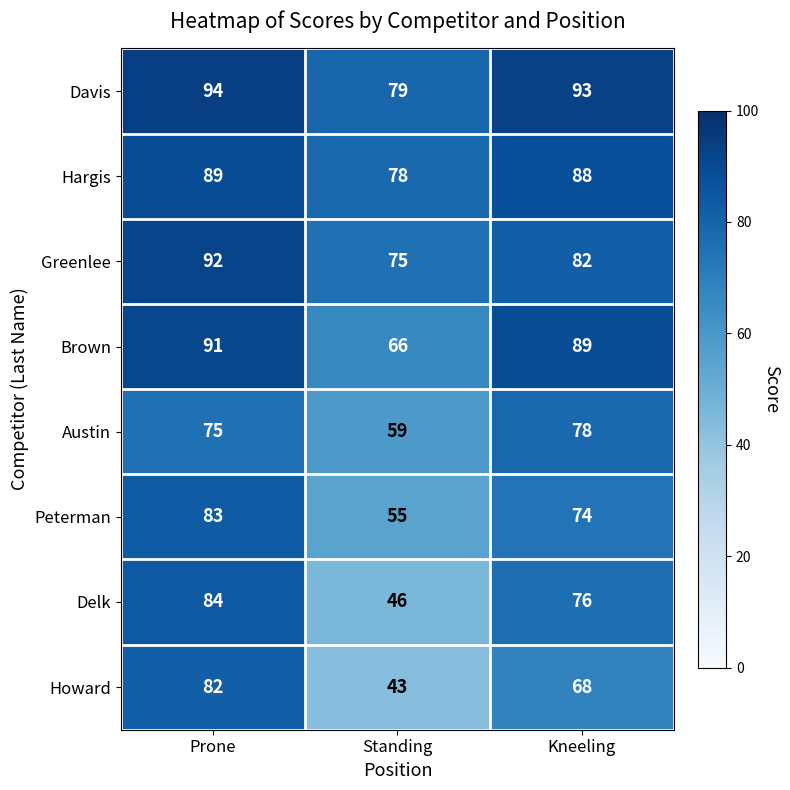

Reading right to left, what are all the values shown in this chart?

Davis: Kneeling=93	Standing=79	Prone=94
Hargis: Kneeling=88	Standing=78	Prone=89
Greenlee: Kneeling=82	Standing=75	Prone=92
Brown: Kneeling=89	Standing=66	Prone=91
Austin: Kneeling=78	Standing=59	Prone=75
Peterman: Kneeling=74	Standing=55	Prone=83
Delk: Kneeling=76	Standing=46	Prone=84
Howard: Kneeling=68	Standing=43	Prone=82